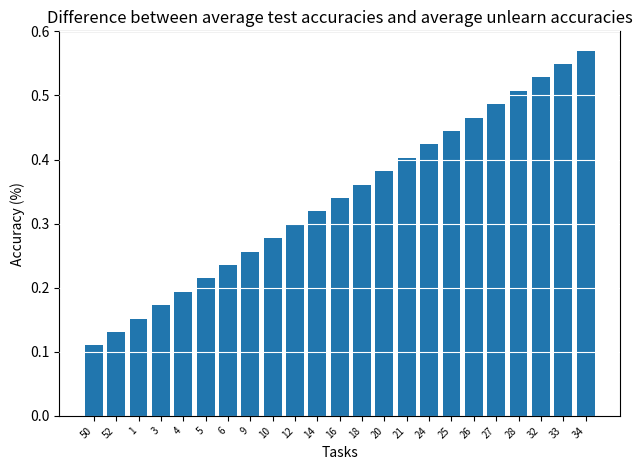

How many values are between 0 and 1?

23